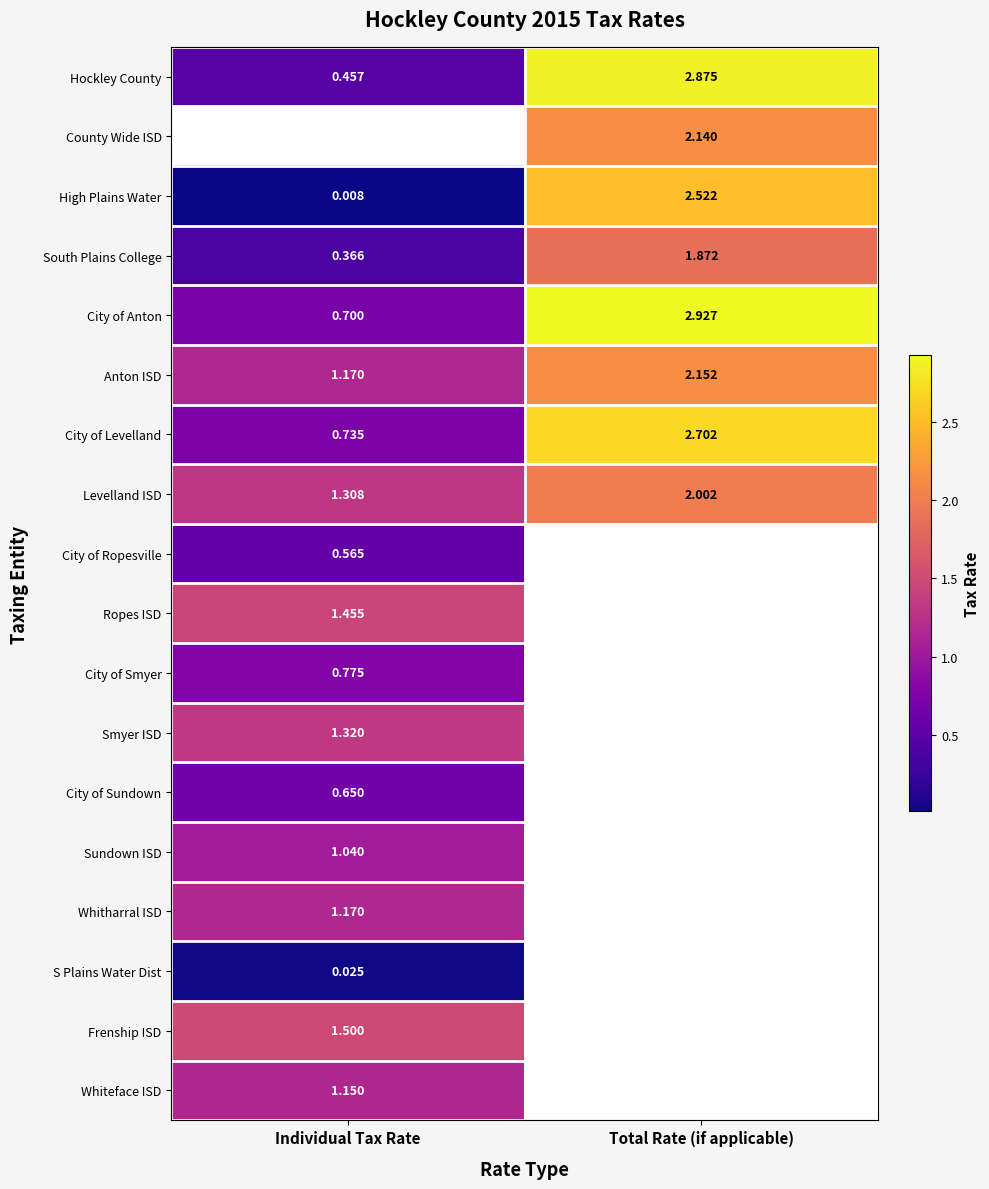

Where does the Levelland ISD series first go above 2?

Total Rate (if applicable)